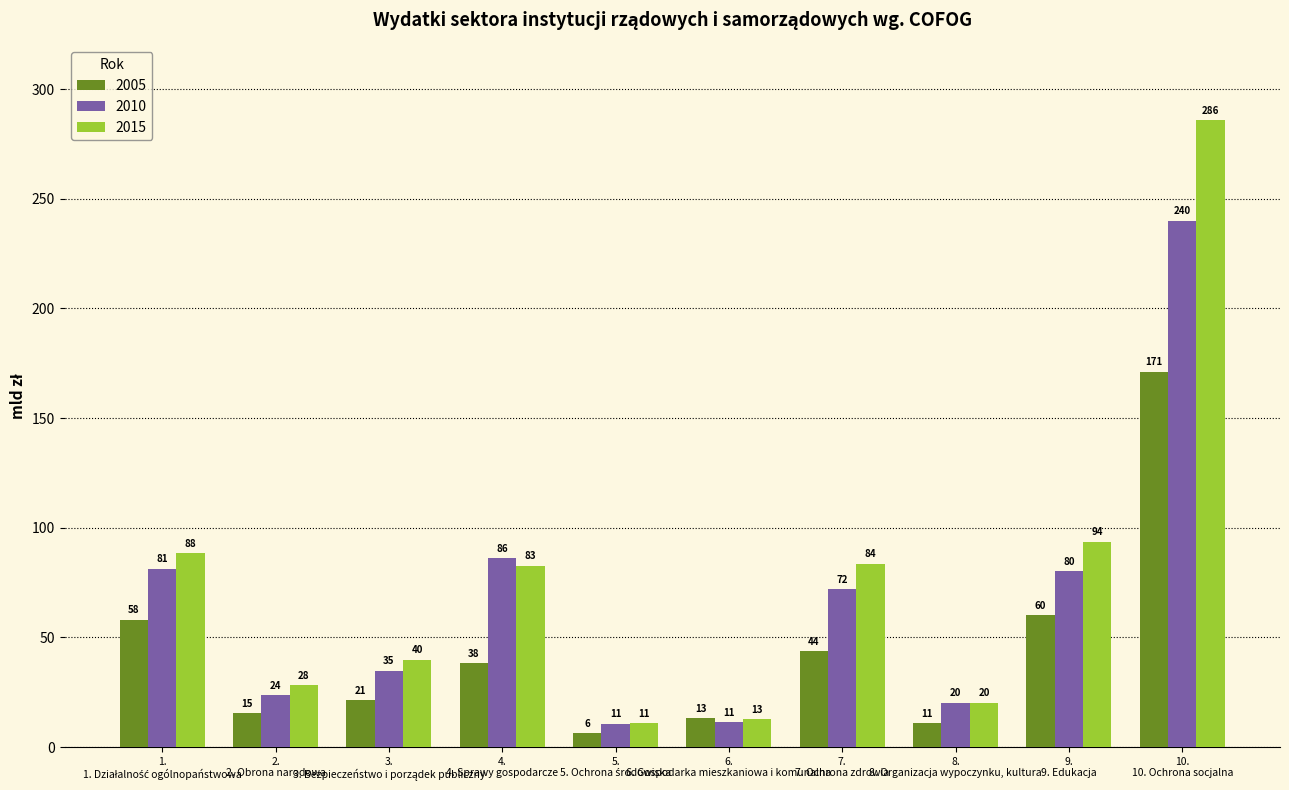

Which series has the largest range (max minus min)?

2015